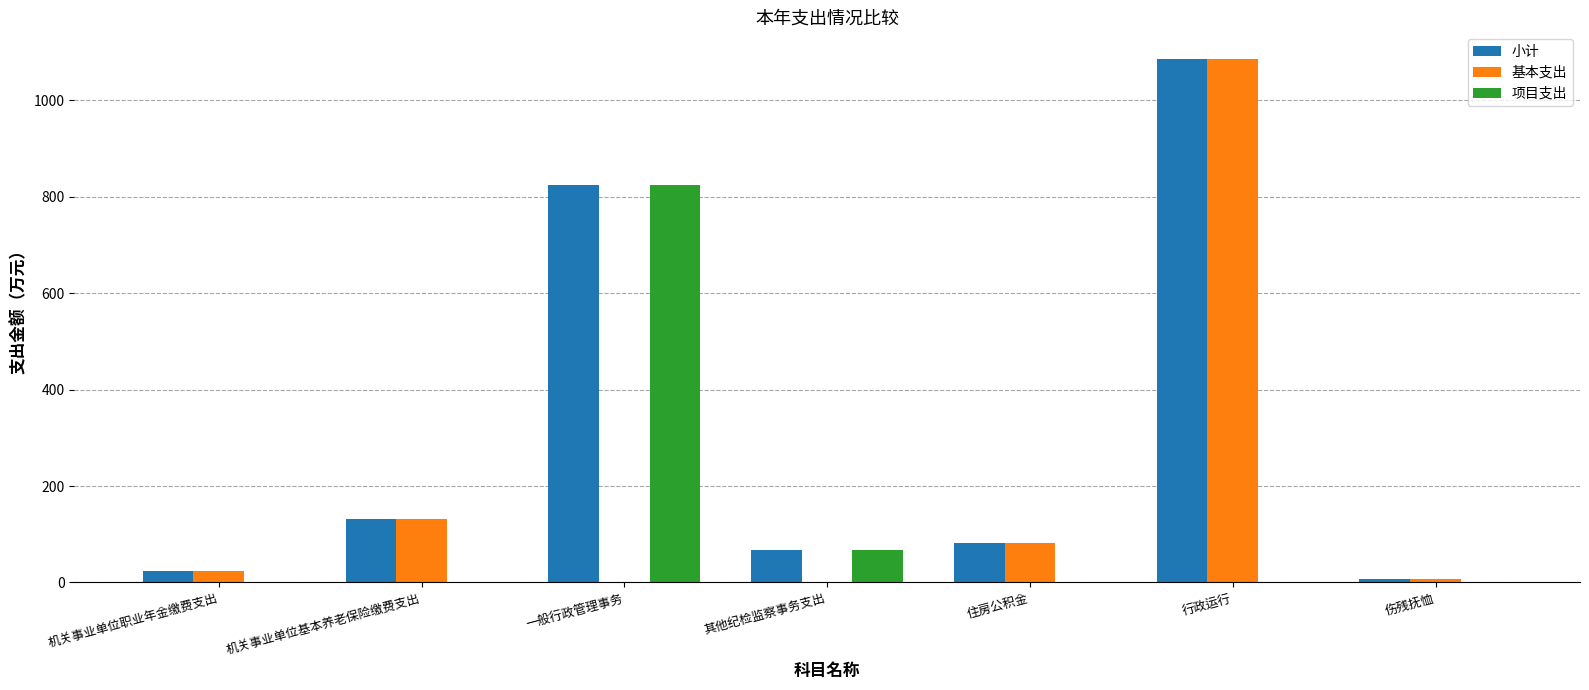

Where is 基本支出 nearest to the value 543?

机关事业单位基本养老保险缴费支出